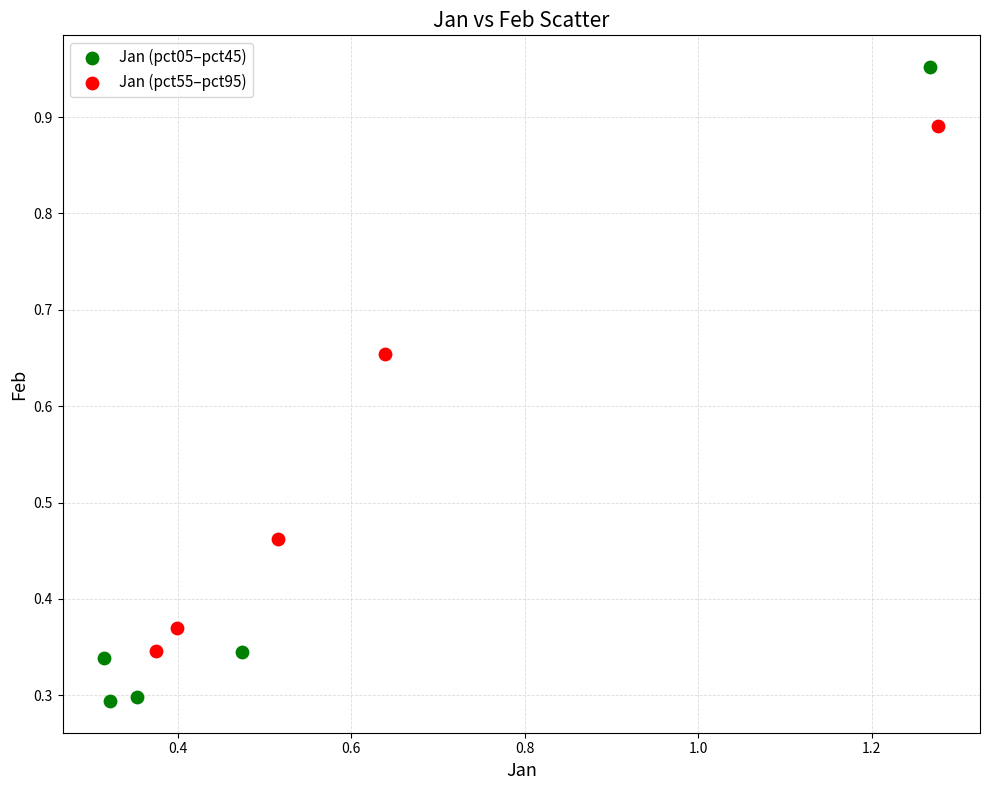

Which series contains the lowest Y value?

Jan (pct05–pct45)